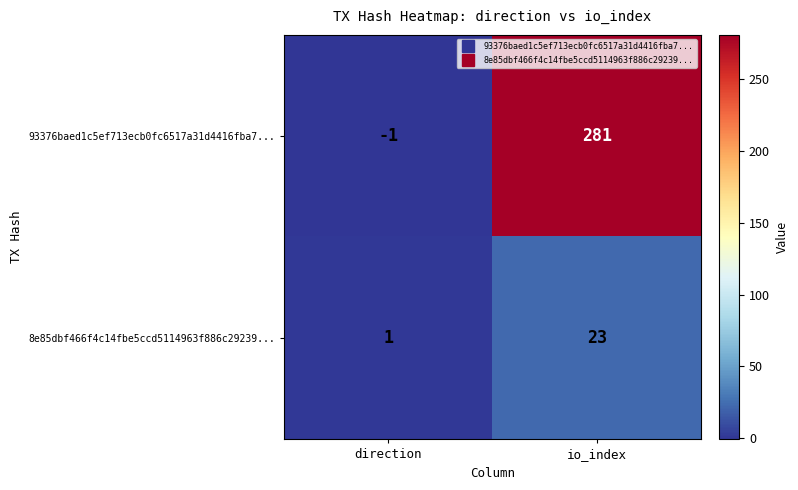

Reading left to right, what are all the values shown in this chart?

93376baed1c5ef713ecb0fc6517a31d4416fba7...: direction=-1	io_index=281
8e85dbf466f4c14fbe5ccd5114963f886c29239...: direction=1	io_index=23